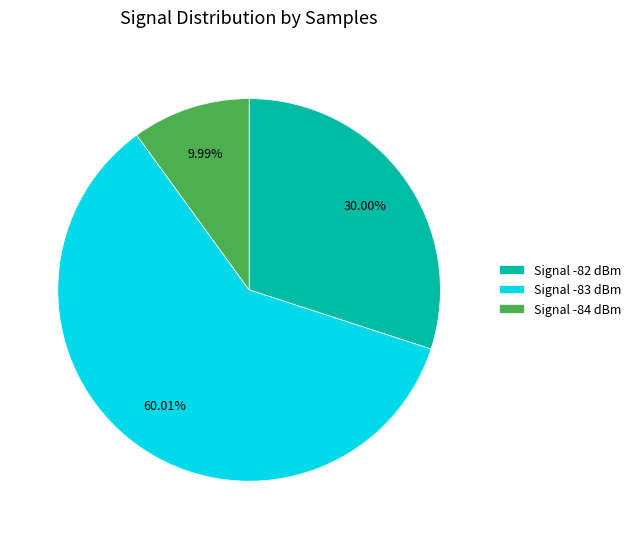

Combined, do Signal -84 dBm and Signal -83 dBm account for over 50%?

Yes